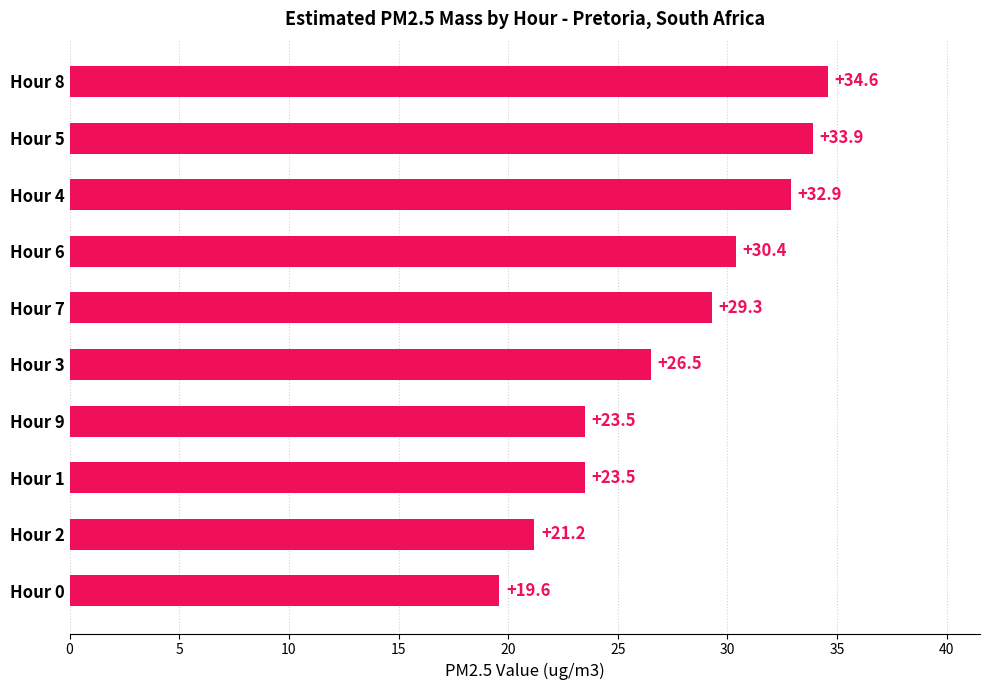

What is the sum of all values?

275.4